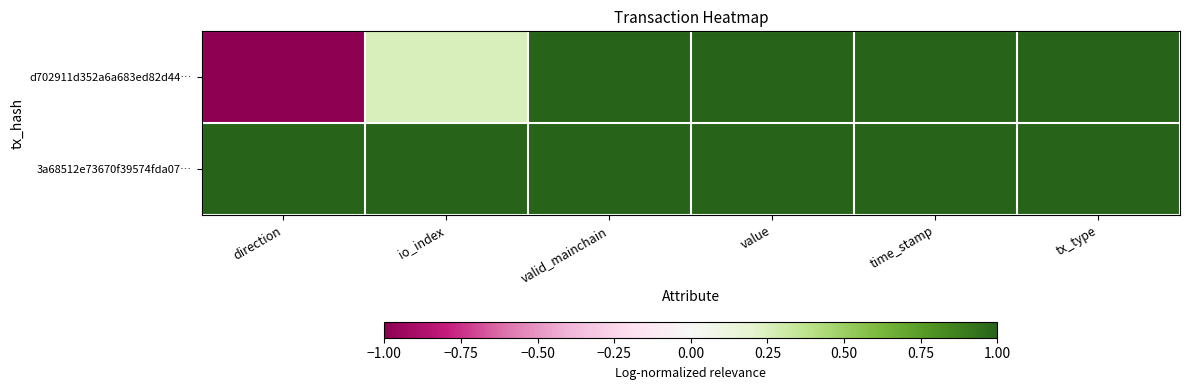

Which series has the widest spread of values?

d702911d352a6a683ed82d44…